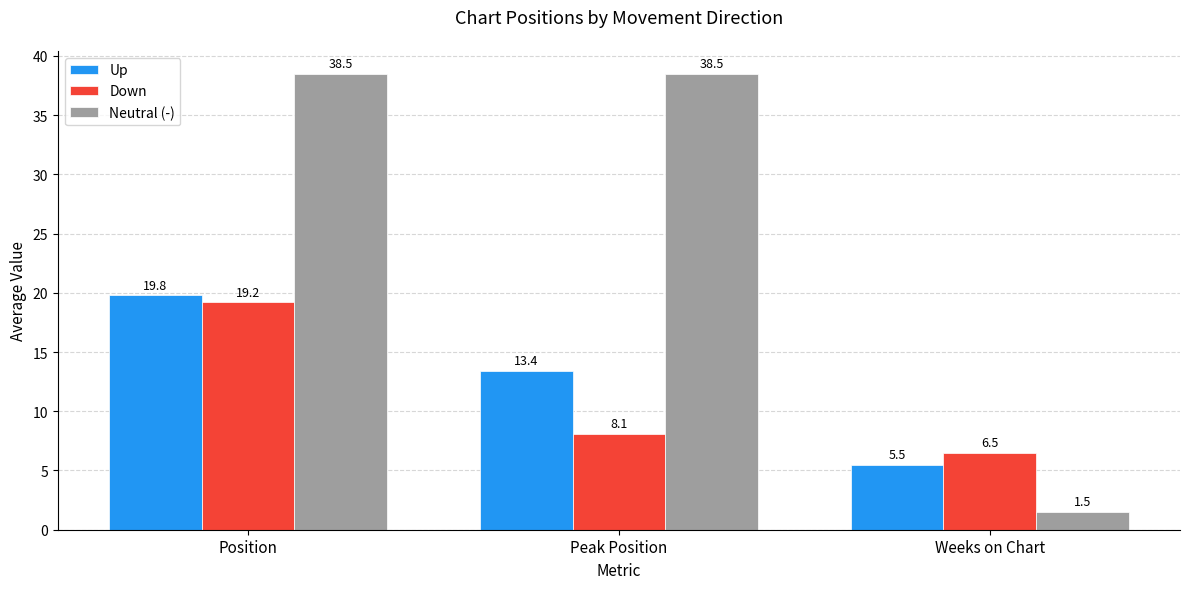

What is the label of the 1st bar from the right?

Weeks on Chart